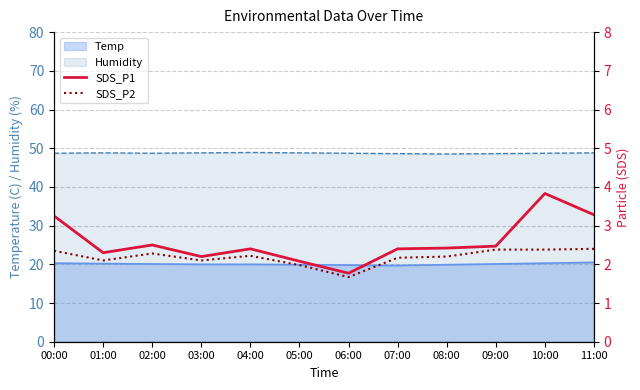

What is the label of the 6th point from the right?

06:00